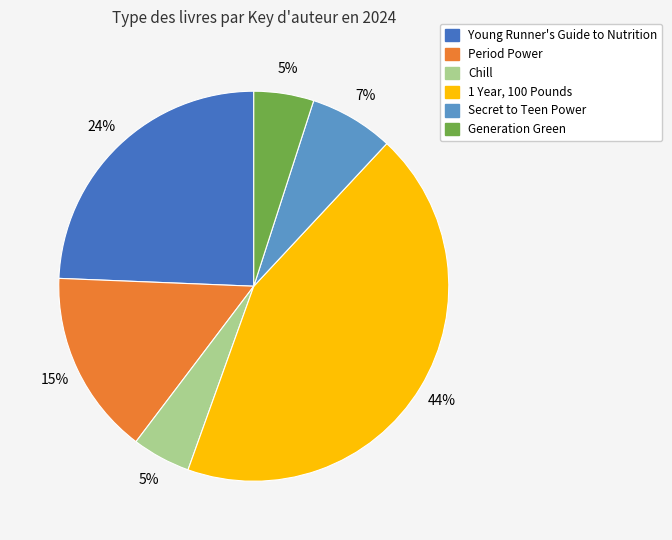

Is the sum of Generation Green and Young Runner's Guide to Nutrition greater than half?

No